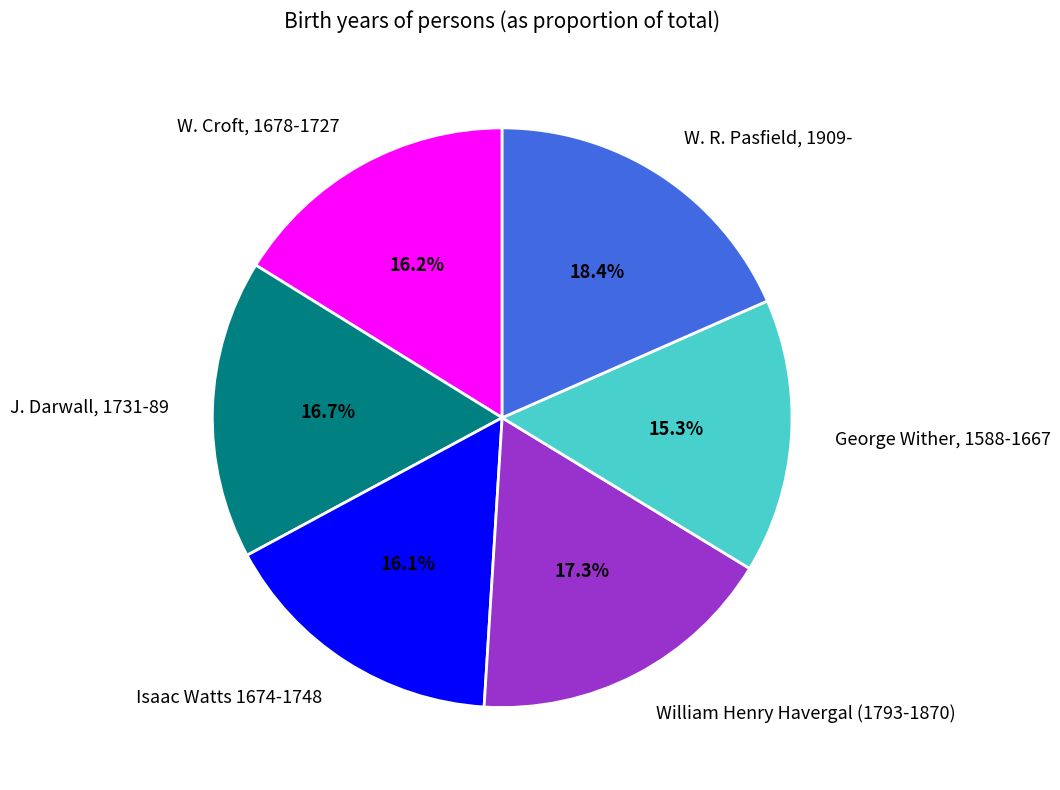

Does J. Darwall, 1731-89 represent more than half of the total?

No